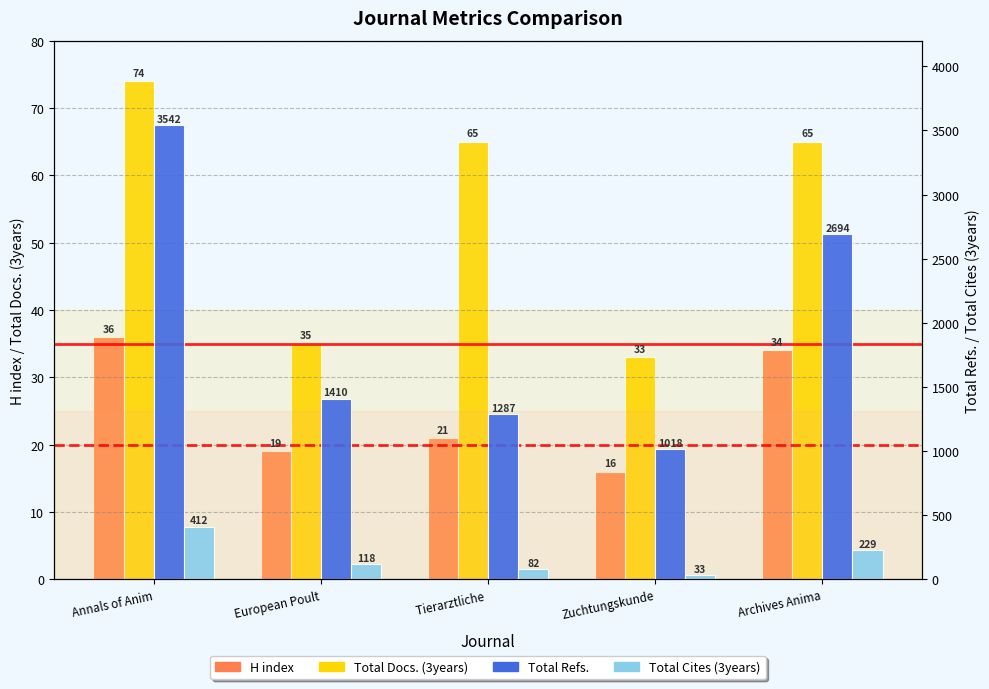

Between Tierarztliche  and Archives Anima, which series saw the biggest shift?

Total Refs.